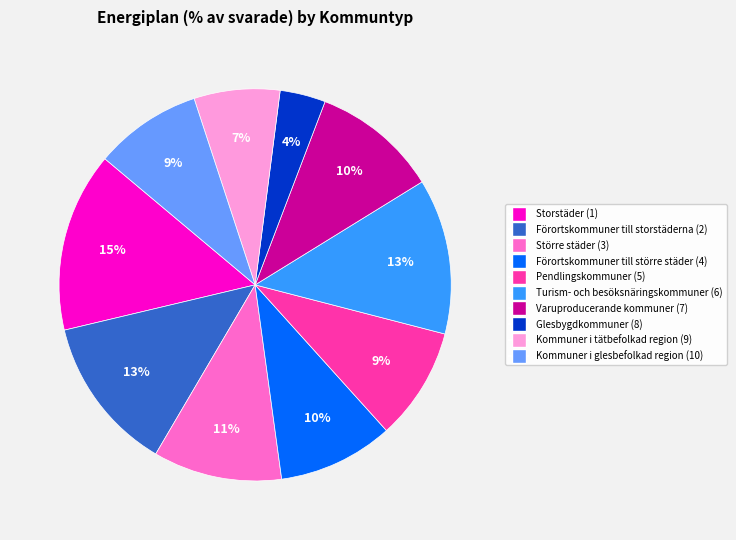

Is it true that Förortskommuner till storstäderna (2) is 13% of the pie?

True